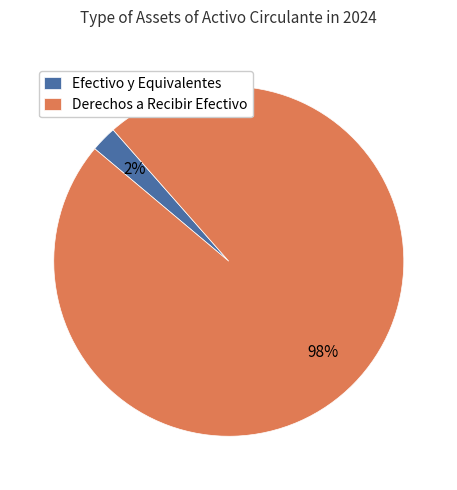

What is the majority slice?

Derechos a Recibir Efectivo